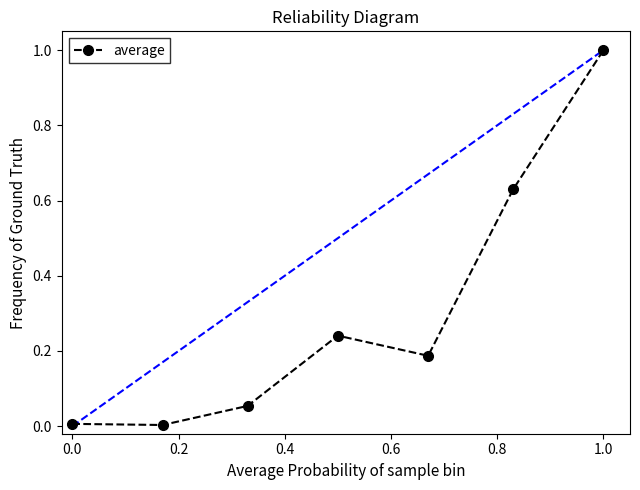

What is the greatest value displayed?

1.0